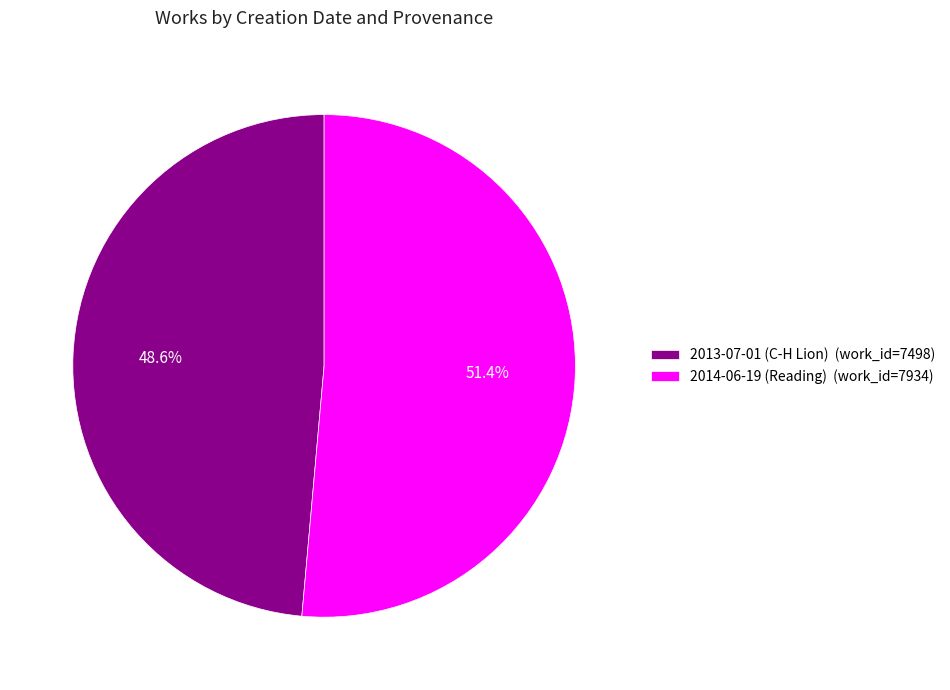

Is it true that 2013-07-01 (C-H Lion) is 35% of the pie?

False